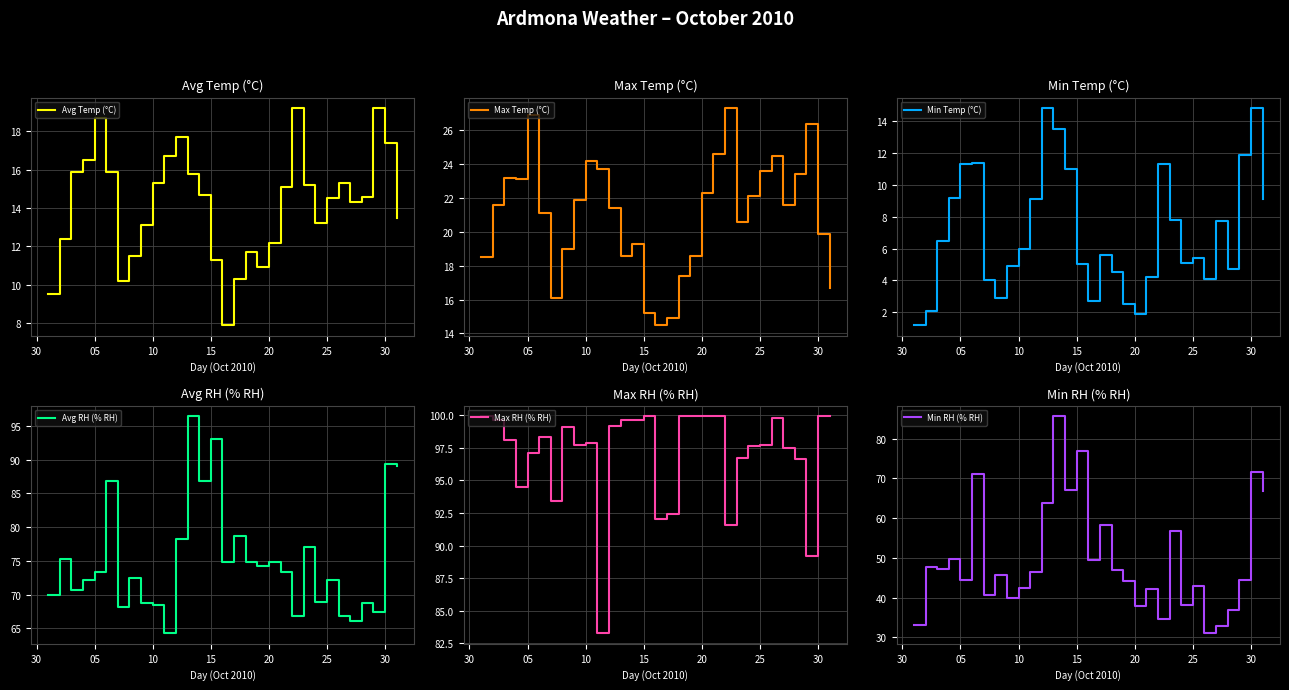

True or false: Min Temp (°C) has a value of 7.8 at 25.

False